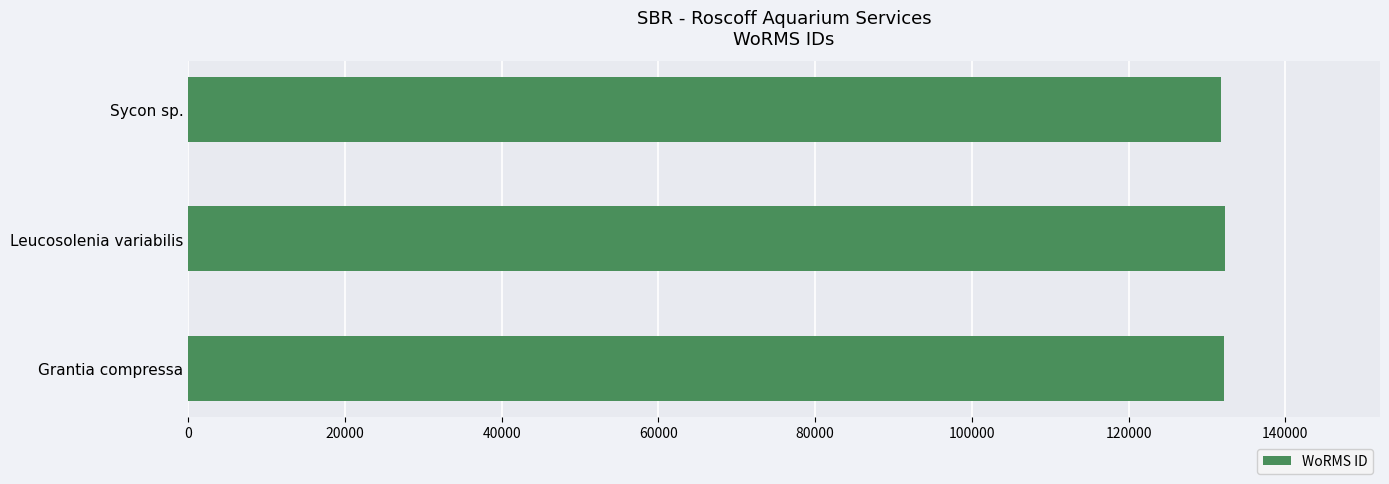

Are the bars grouped side by side (vs. stacked)?

No